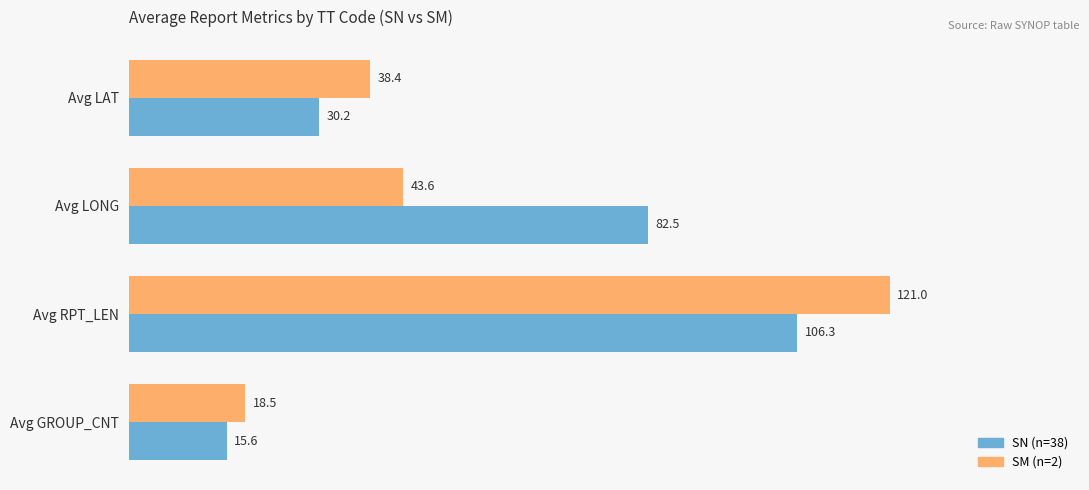

What is the total value across all series at Avg RPT_LEN?

227.3